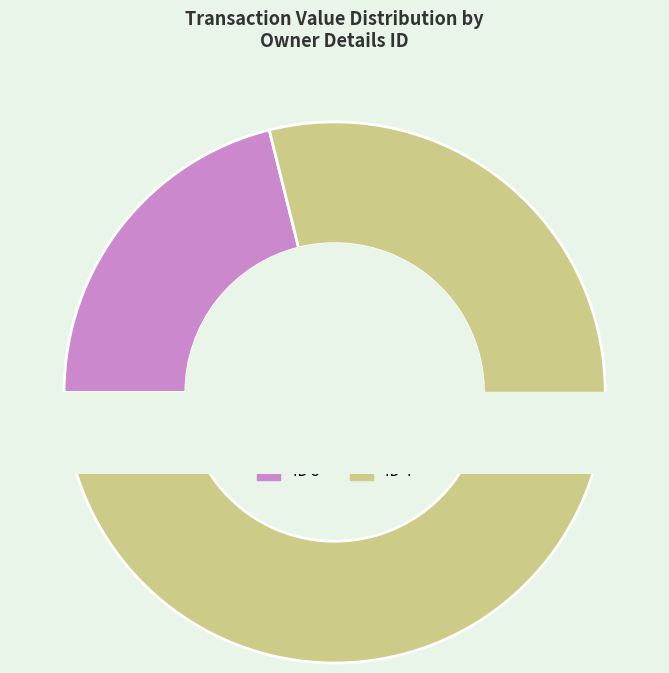

To the nearest percent, what is the difference between the largest and smallest slice percentages?

39%